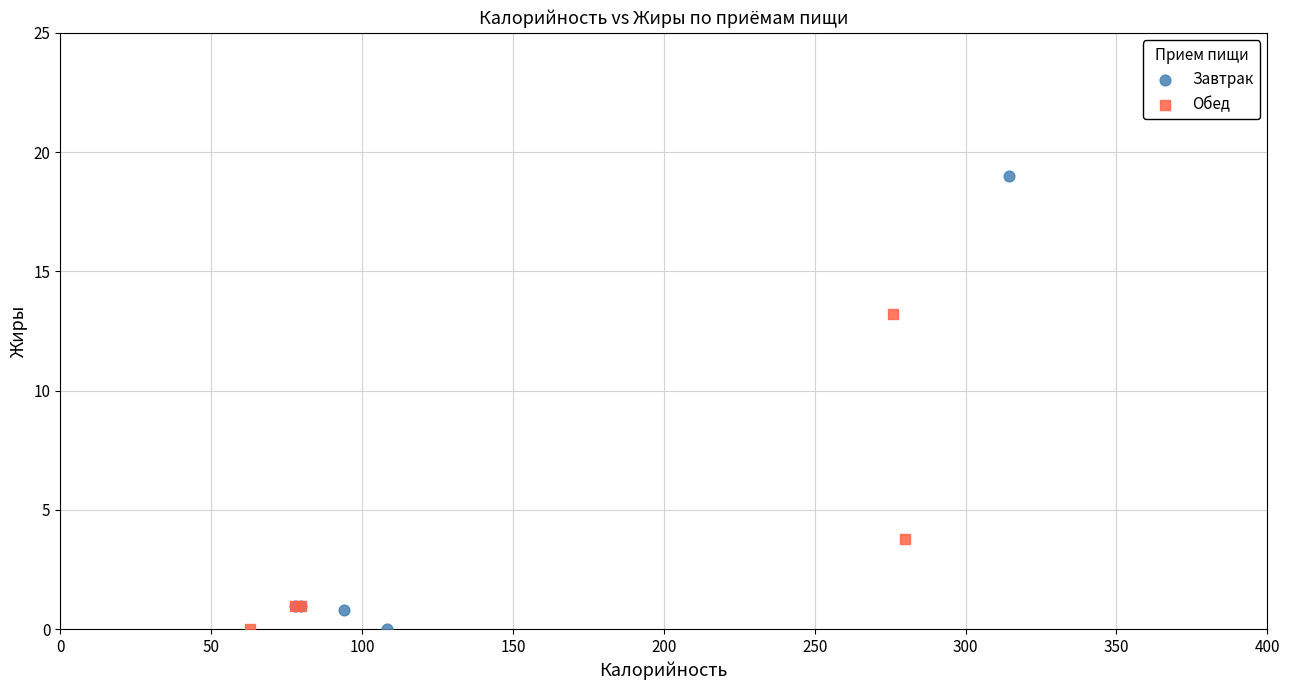

Which series contains the highest Y value?

Завтрак